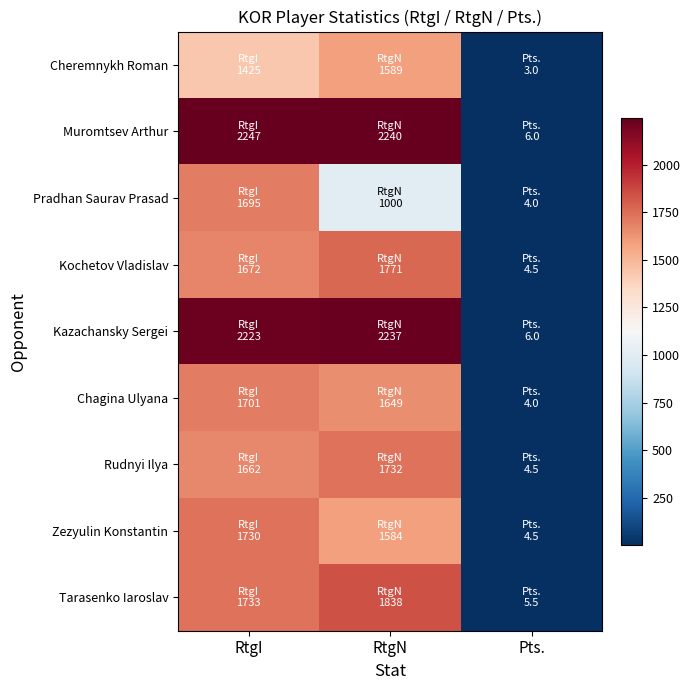

Count the number of categories in the chart.

3